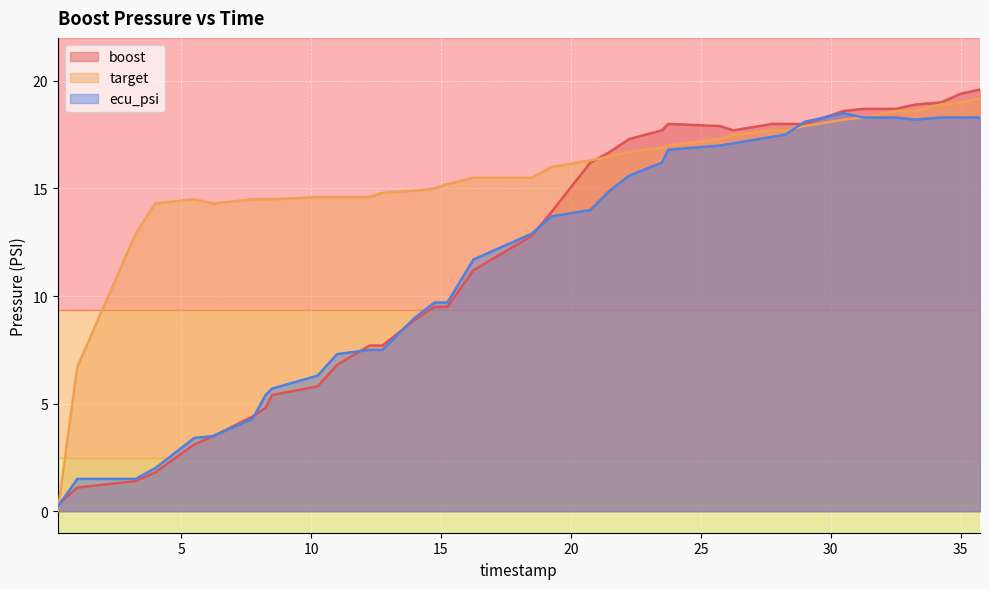

Where is the first local maximum for target?

5.5